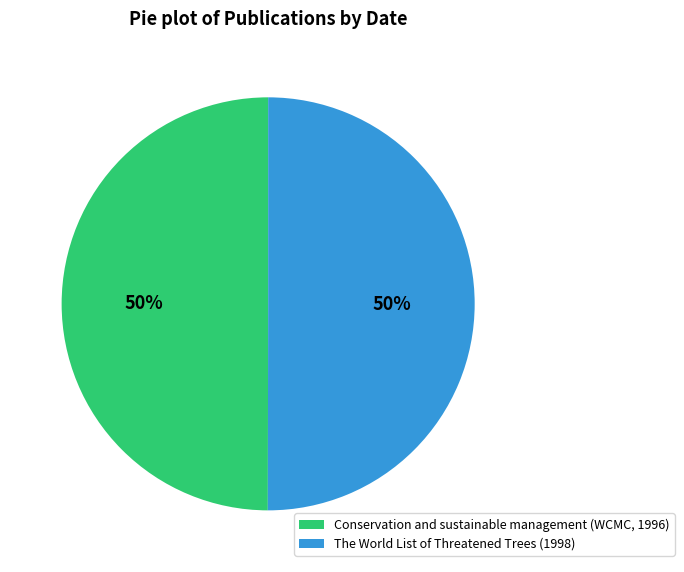

What is the ratio of the value at Conservation and sustainable management (WCMC, 1996) to the value at The World List of Threatened Trees (1998)?

1.0